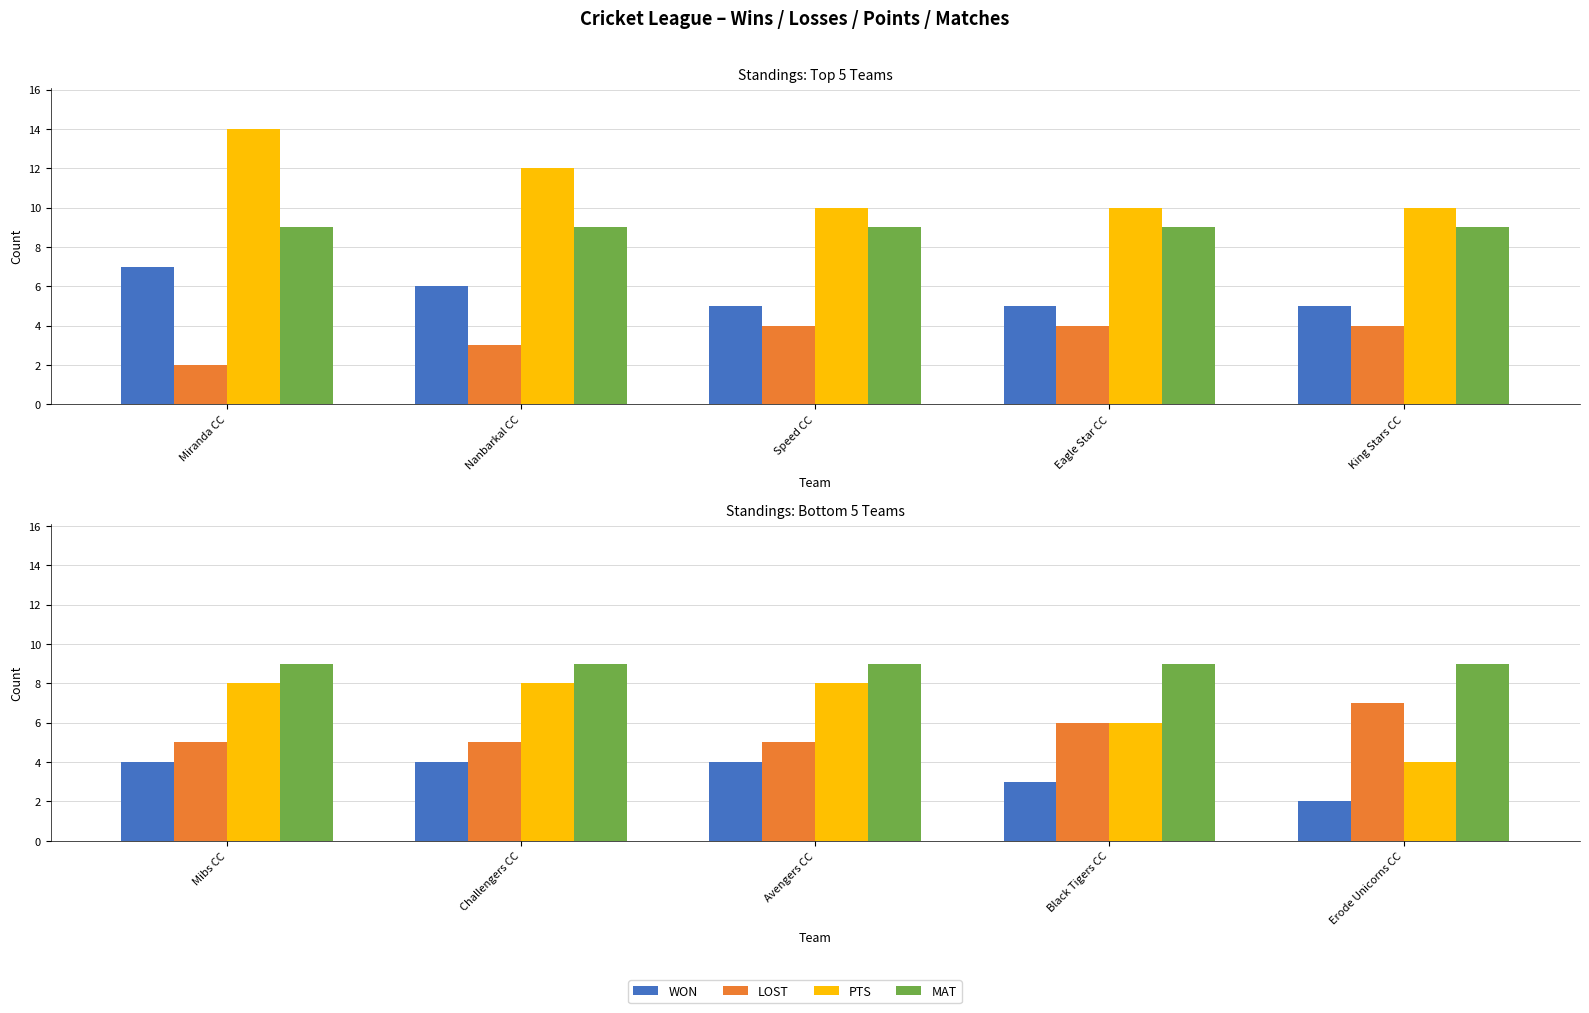

How many data points does each series have?

5